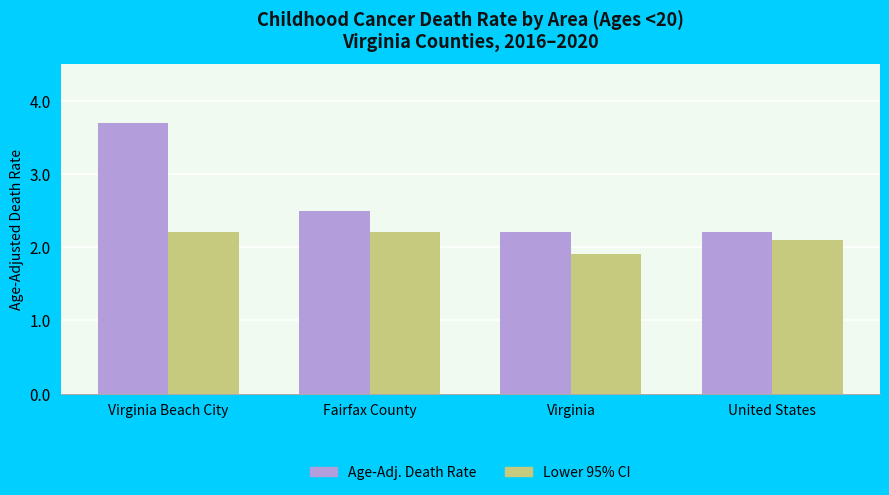

What position from the right is Virginia?

2